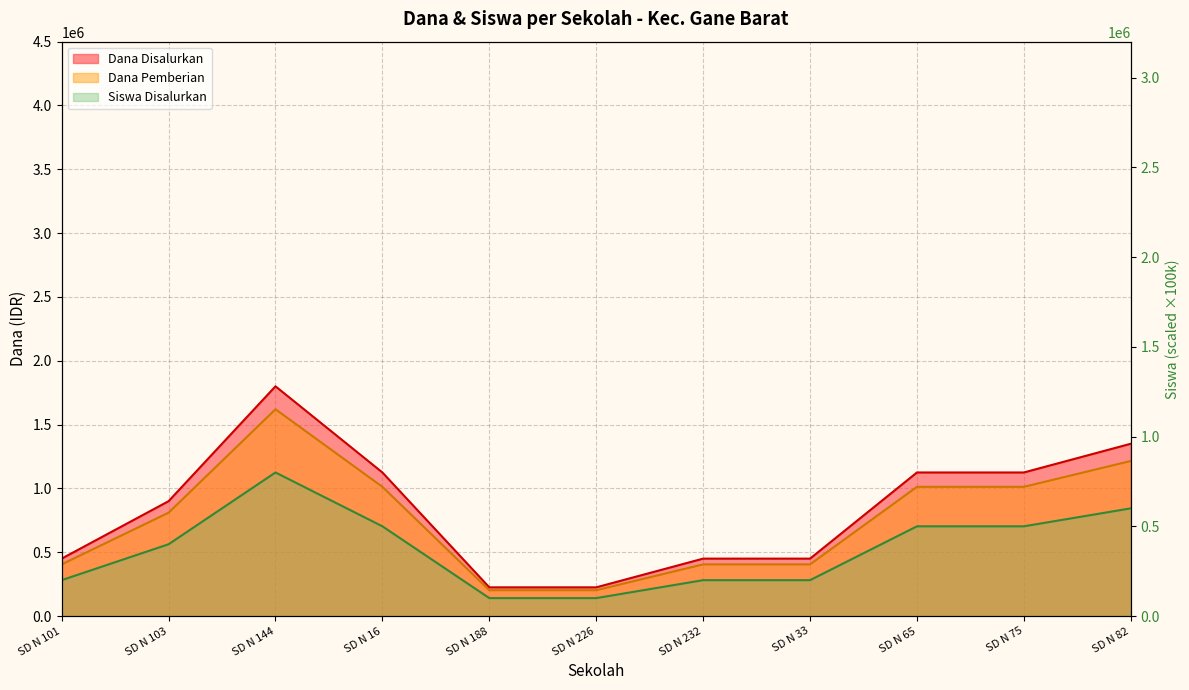

What is the spread (max minus min) of values at SD N 144?

1000000